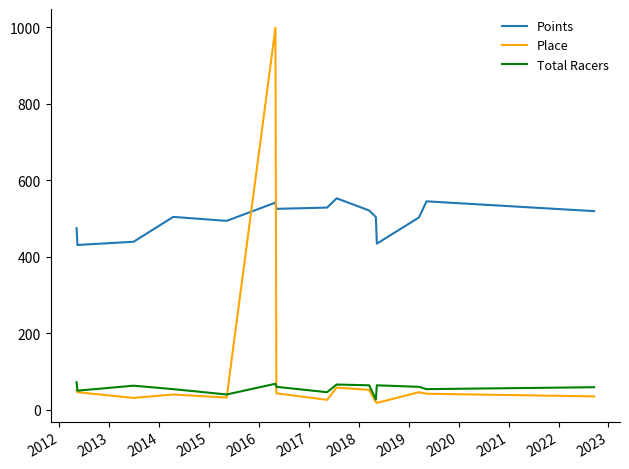

True or false: Place and Points intersect in this chart.

True